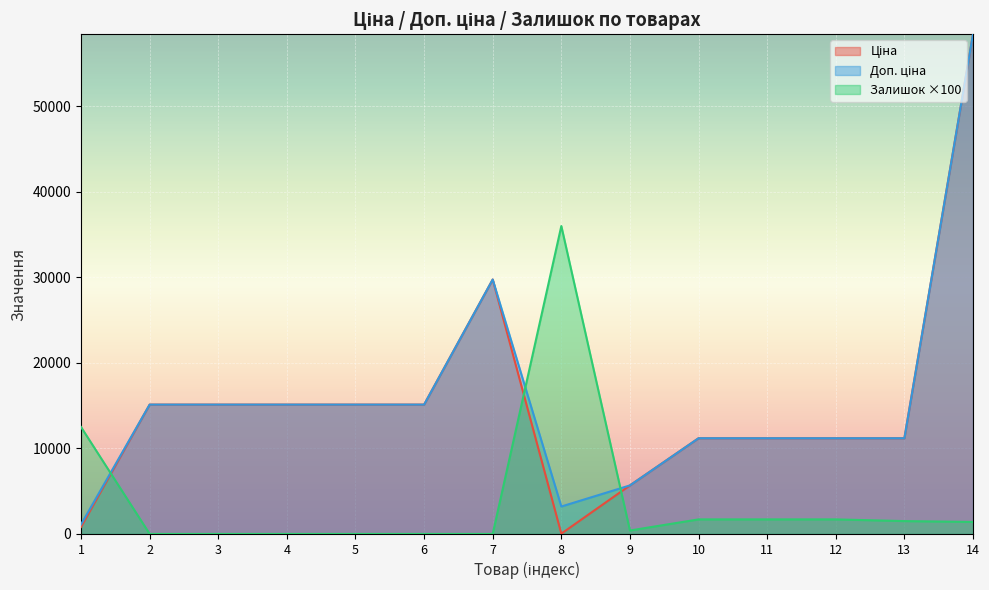

What is the total value across all series at 7?

59494.5